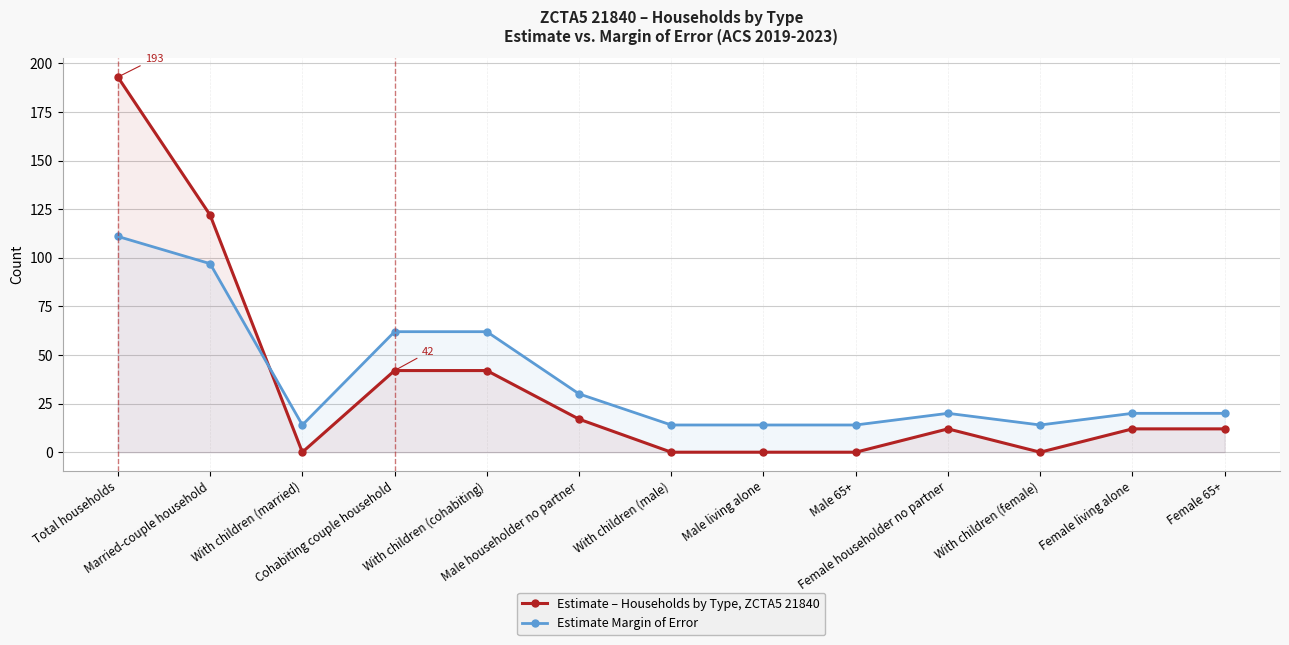

At how many categories does at least one series exceed 84?

2